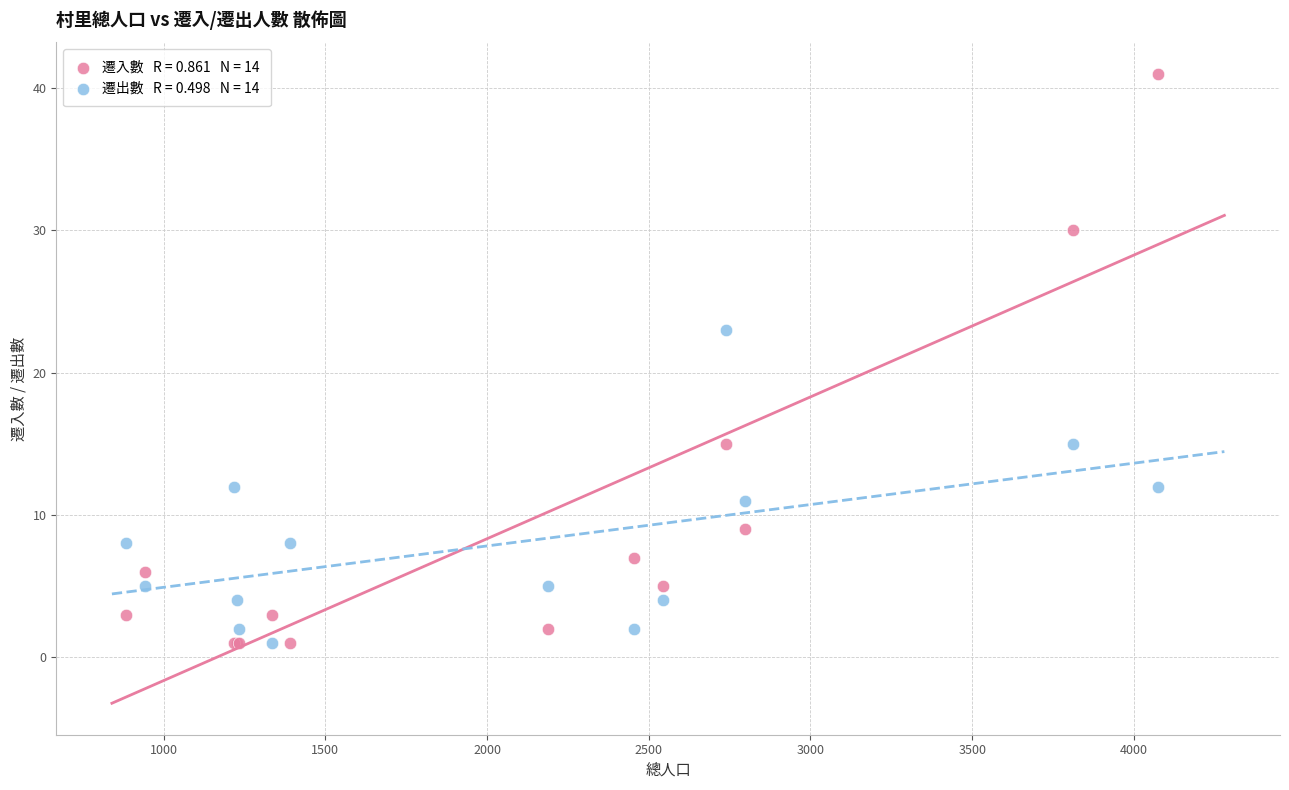

Across all series, what Y value is closest to 21?

23